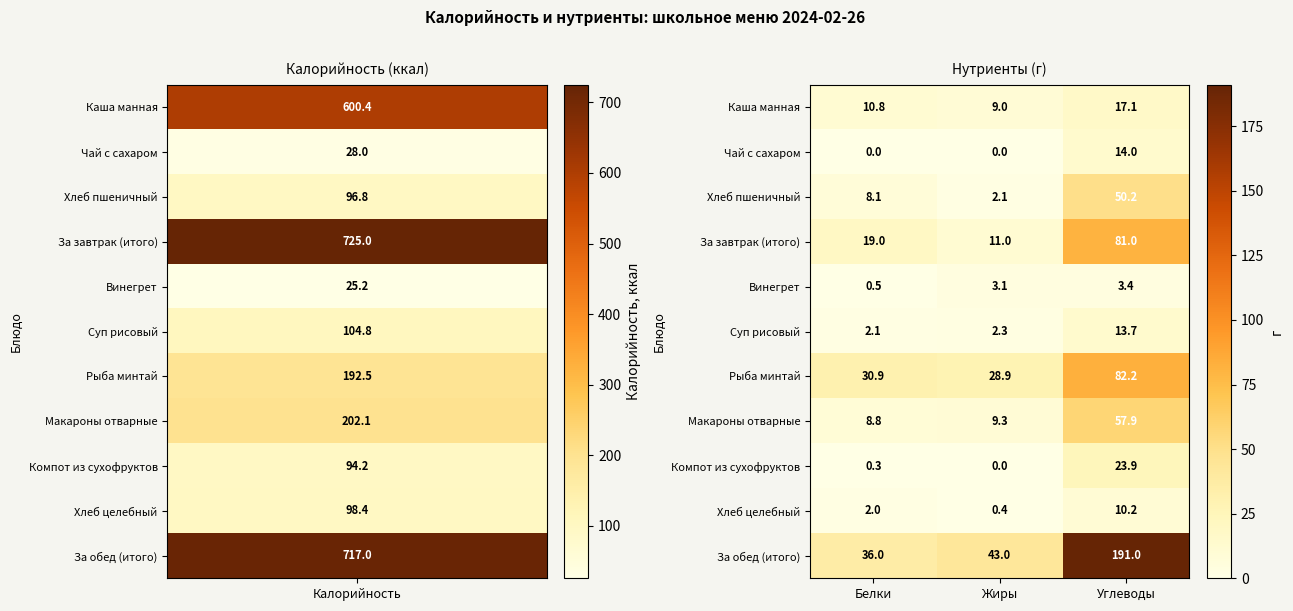

Which series has the largest total across all categories?

За обед (итого)